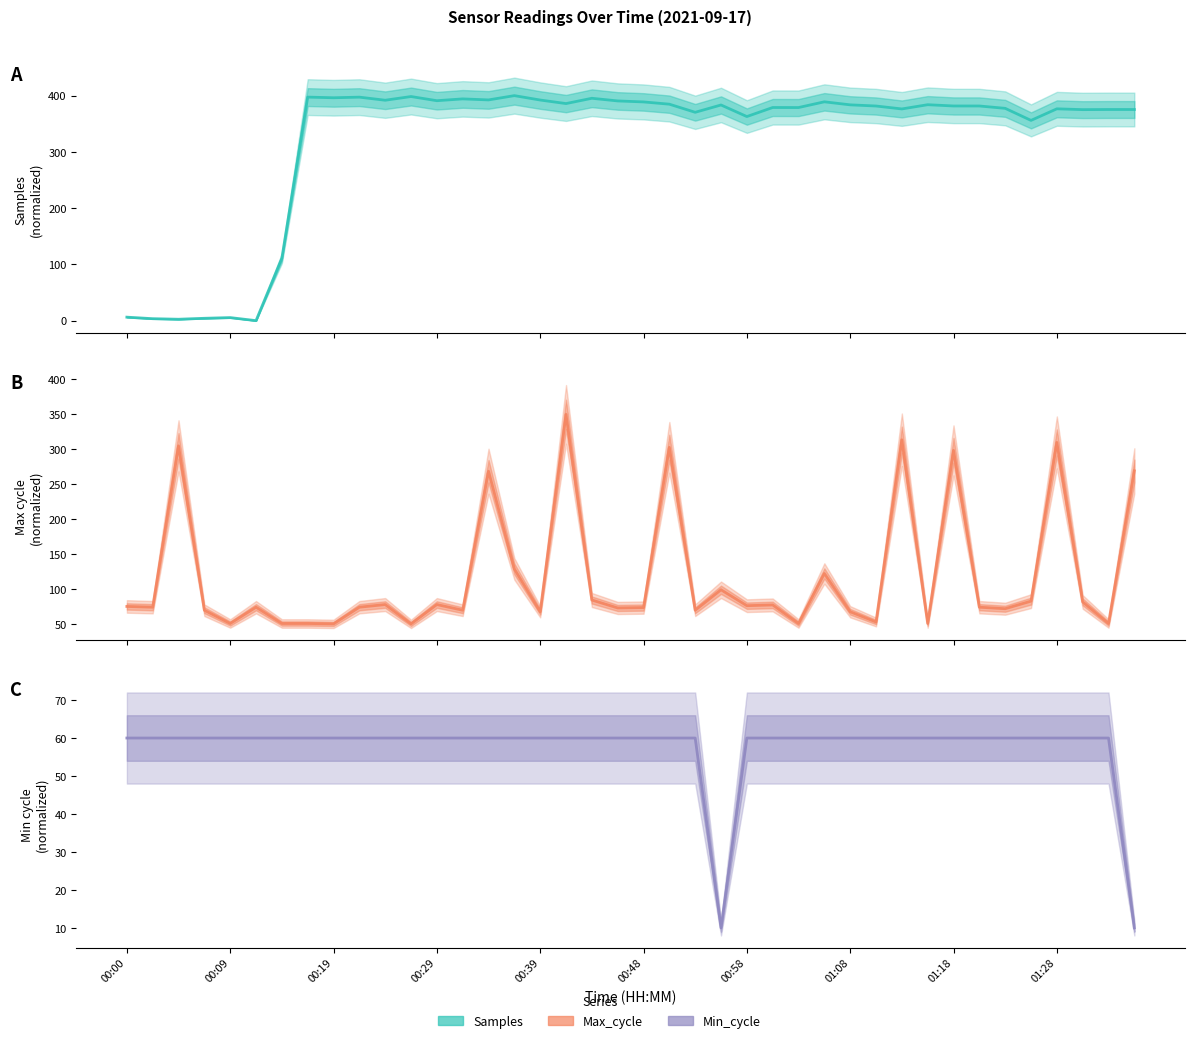

What is the highest value of the Max_cycle series?

350.0